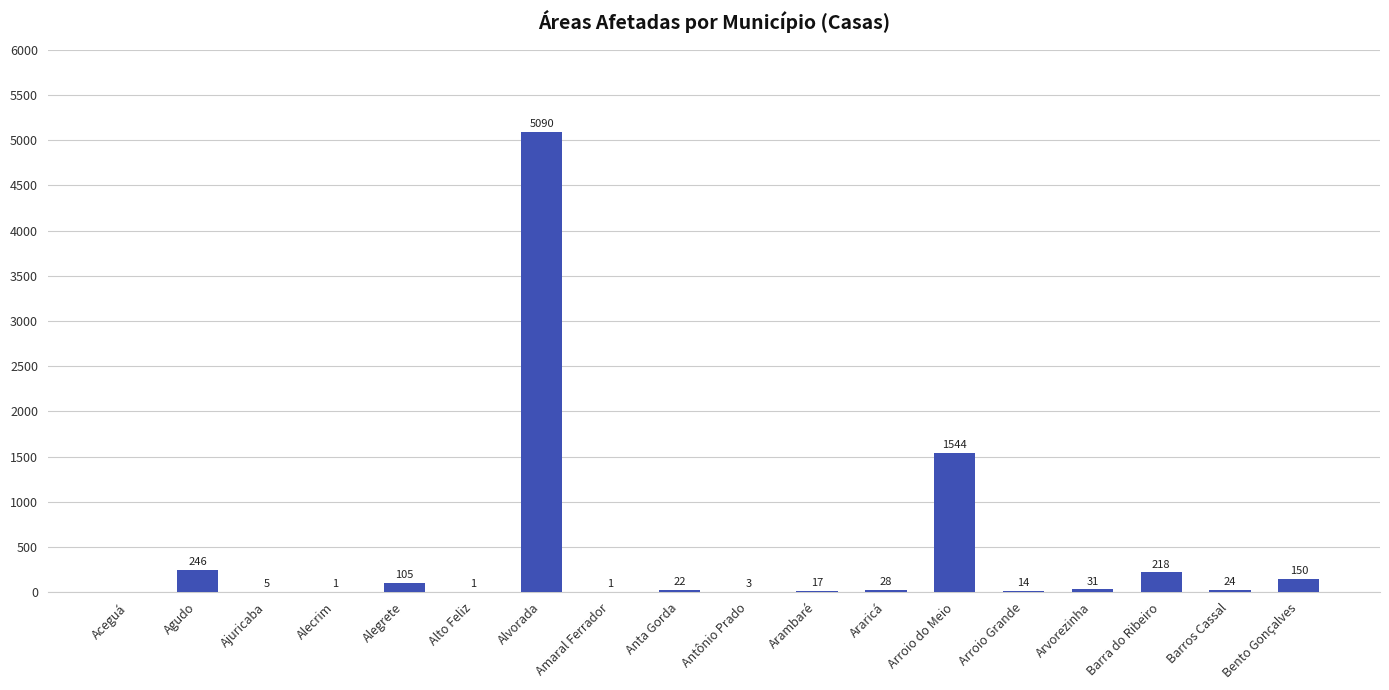

How many positive values are there?

17